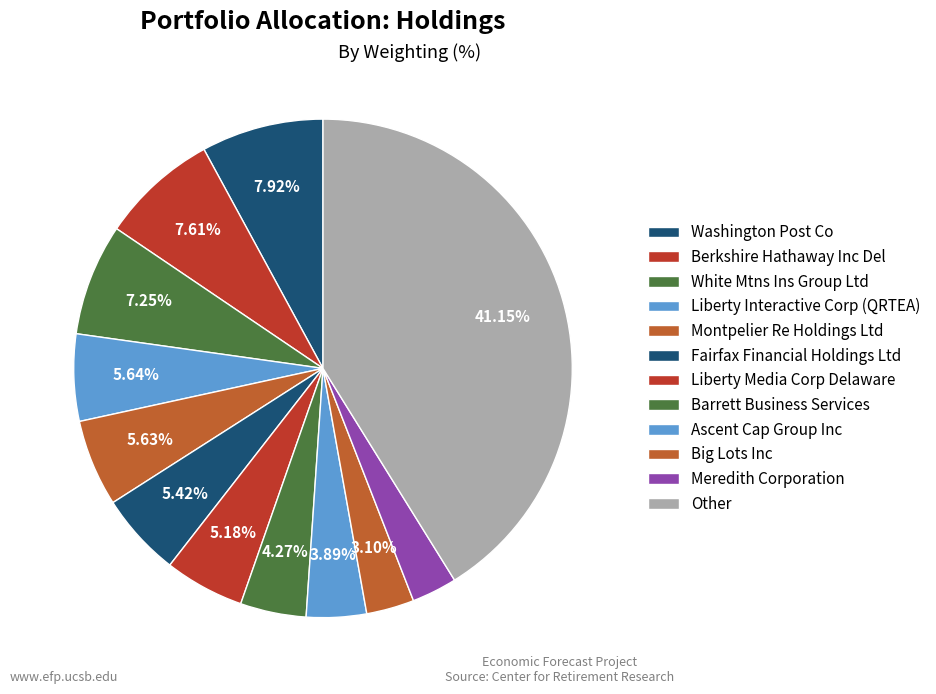

Count the number of slices in the pie.

12